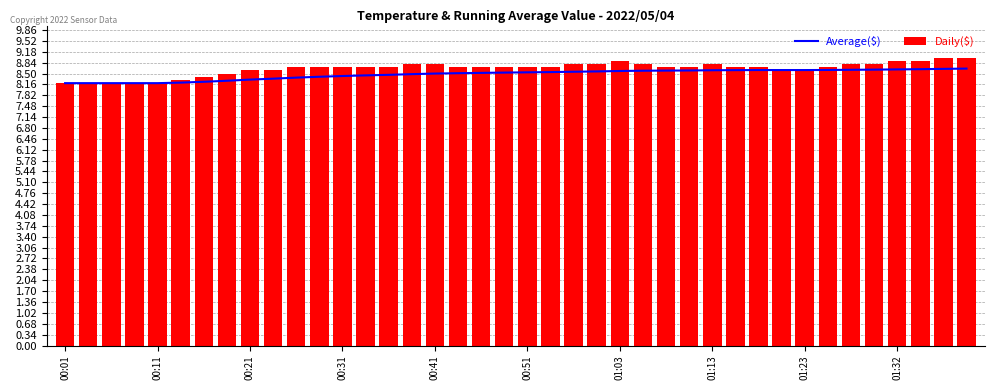

Rank the series by their maximum value, from lowest to highest.

Average($), Daily($)